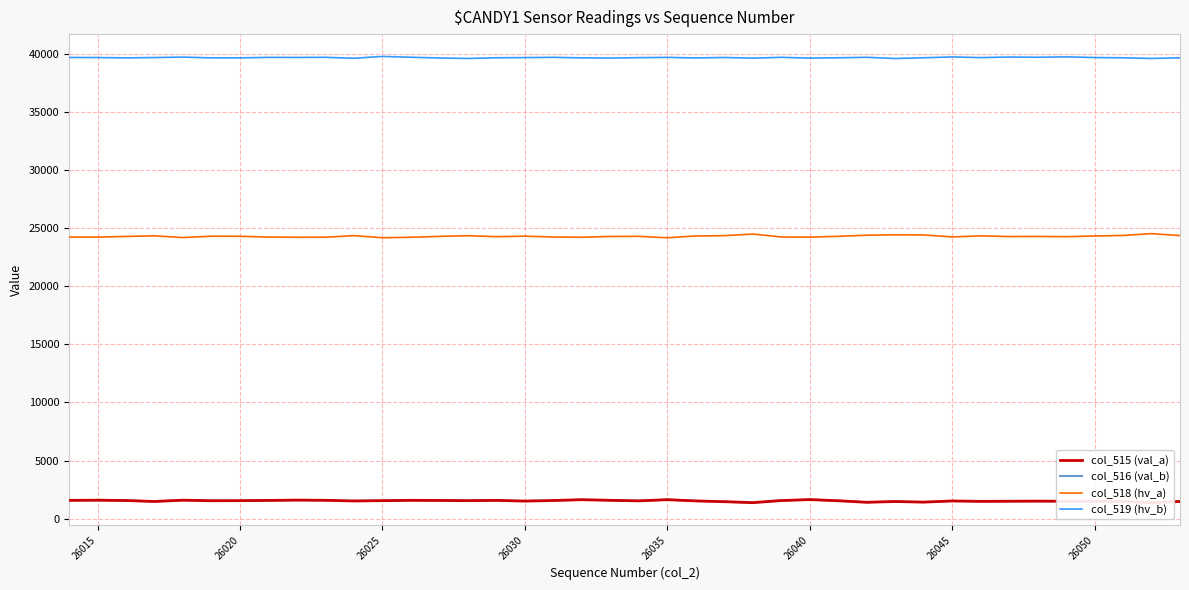

What is the lowest value of the col_519 (hv_b) series?

39625